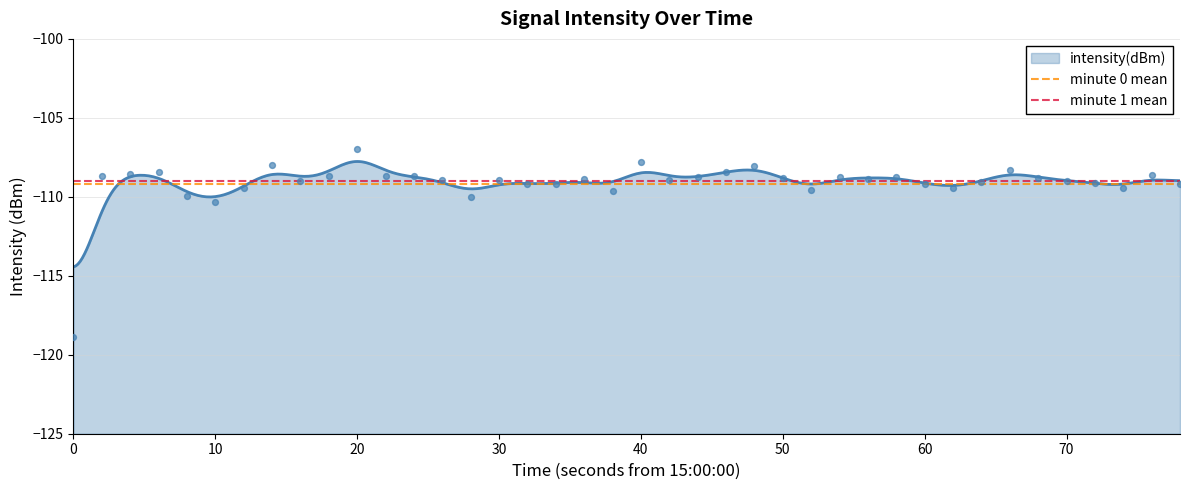

What is the highest value of the intensity(dBm) series?

-107.8